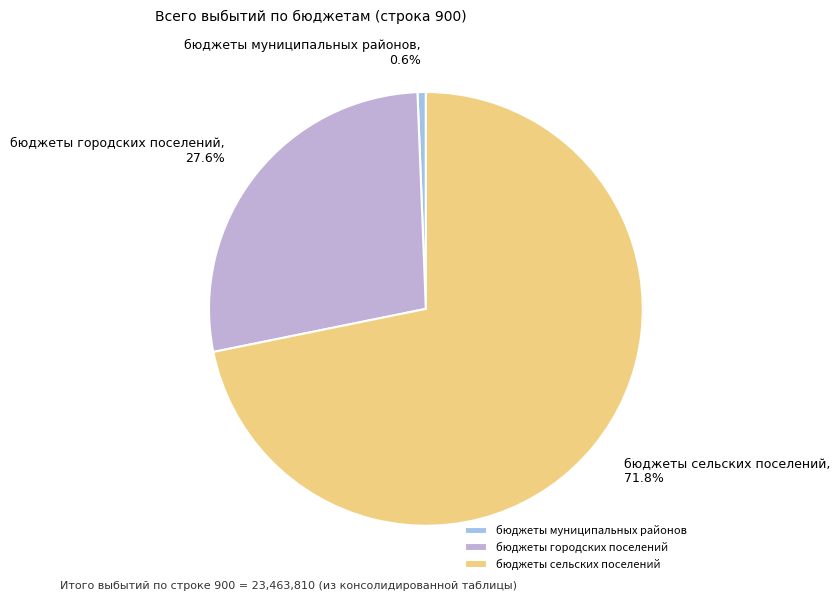

To the nearest percent, what portion does бюджеты городских поселений represent?

28%